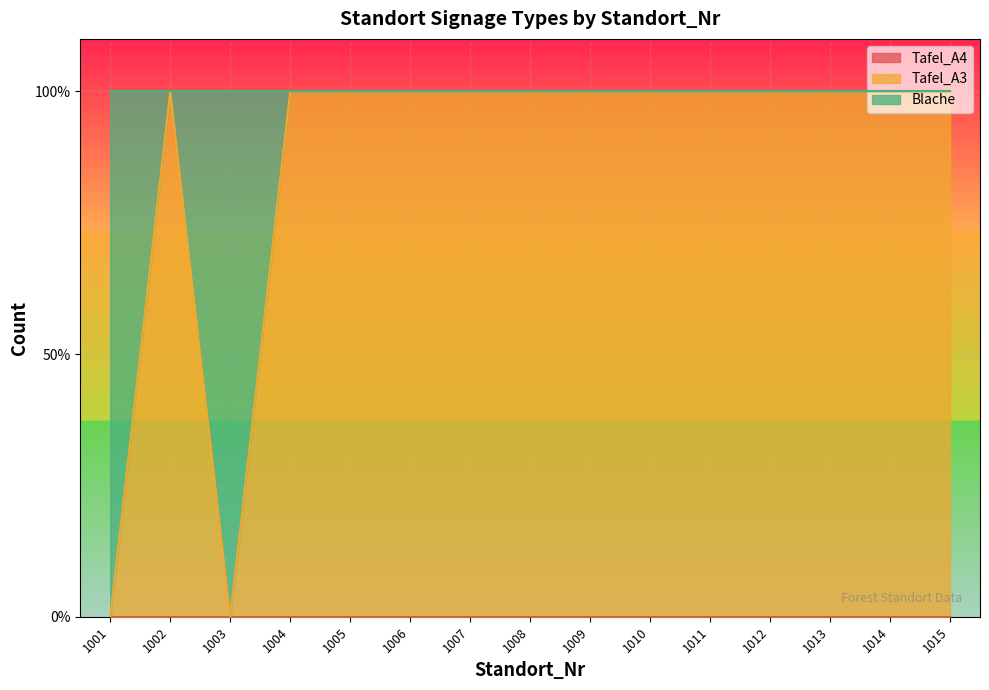

After their last crossing, which series has the higher values: Tafel_A3 or Blache?

Tafel_A3